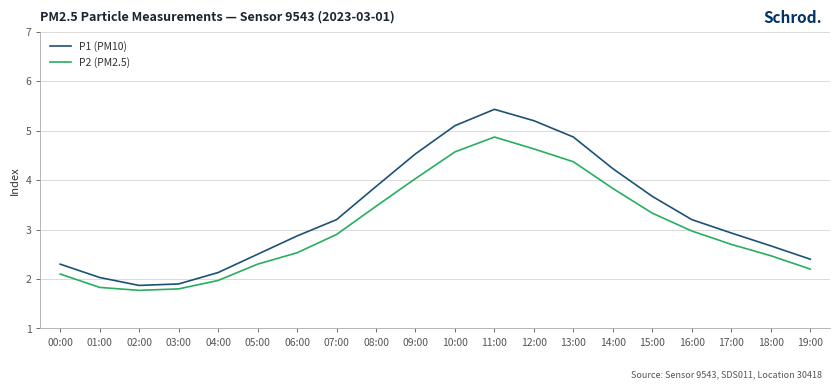

Rank the series by their average value, from highest to lowest.

P1 (PM10), P2 (PM2.5)